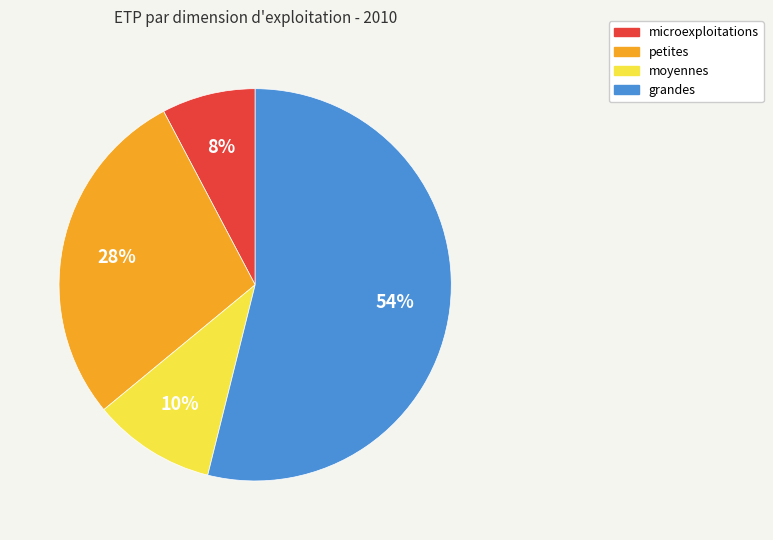

Is it true that microexploitations is 1% of the pie?

False